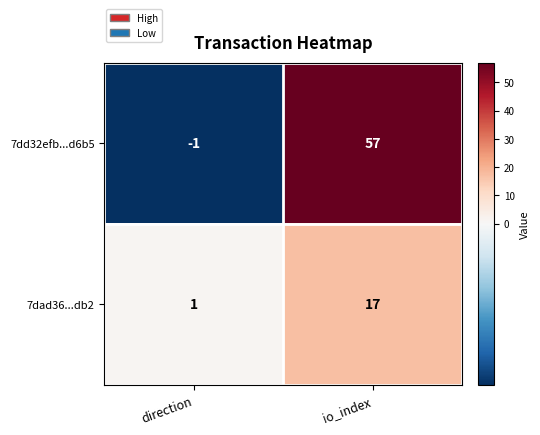

Which series has the largest range (max minus min)?

7dd32efb...d6b5